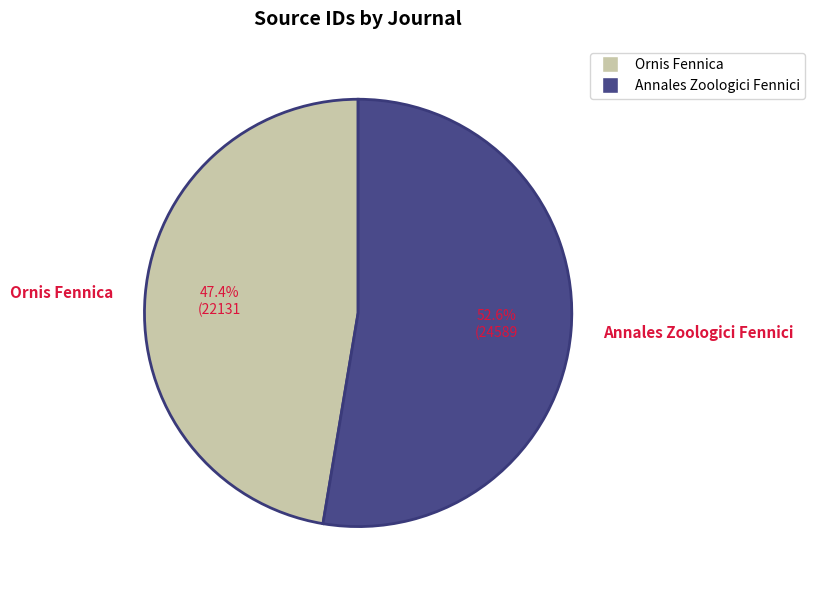

Combined, what portion of the pie is Annales Zoologici Fennici and Ornis Fennica?

100.0%